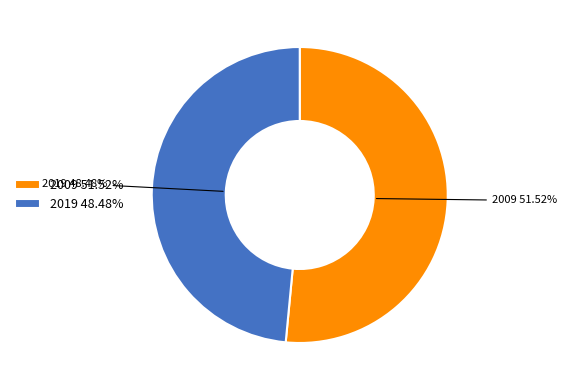

To the nearest percent, what percentage of the pie is 2019?

48%